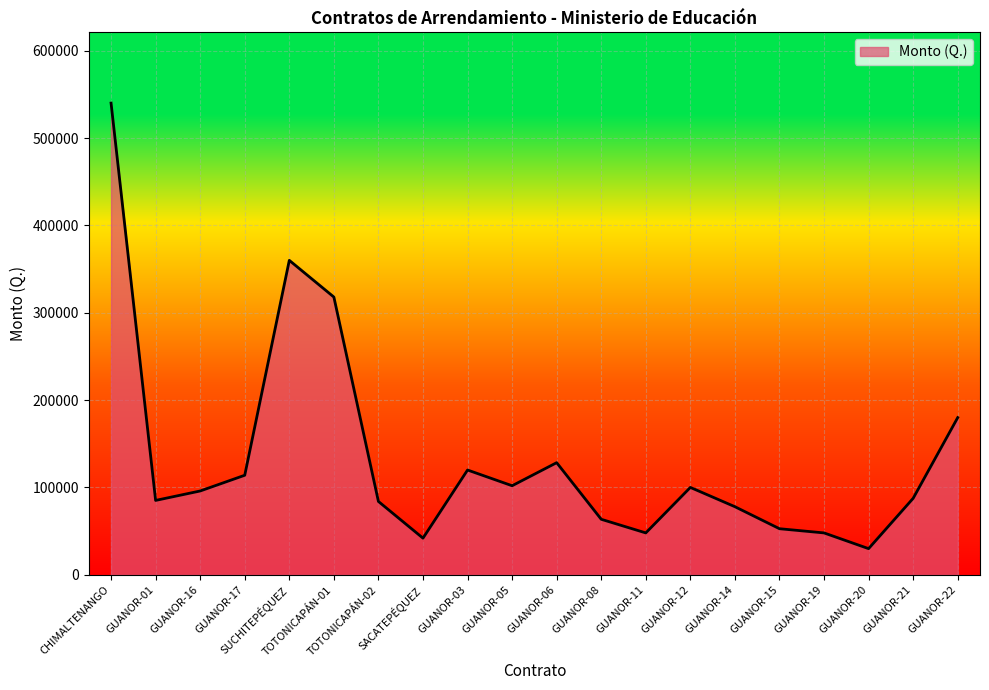

What is the minimum value shown in the chart?

30000